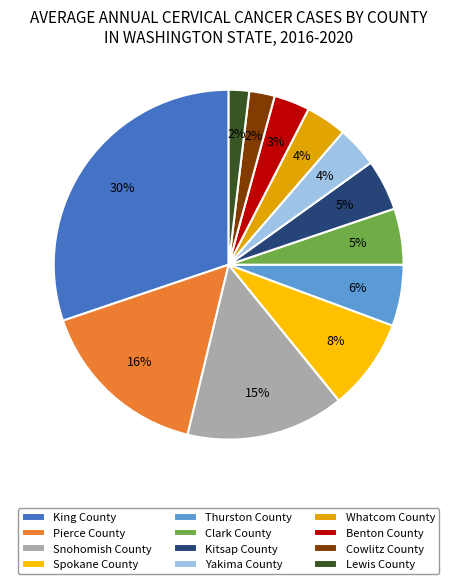

To the nearest percent, what portion does King County represent?

30%